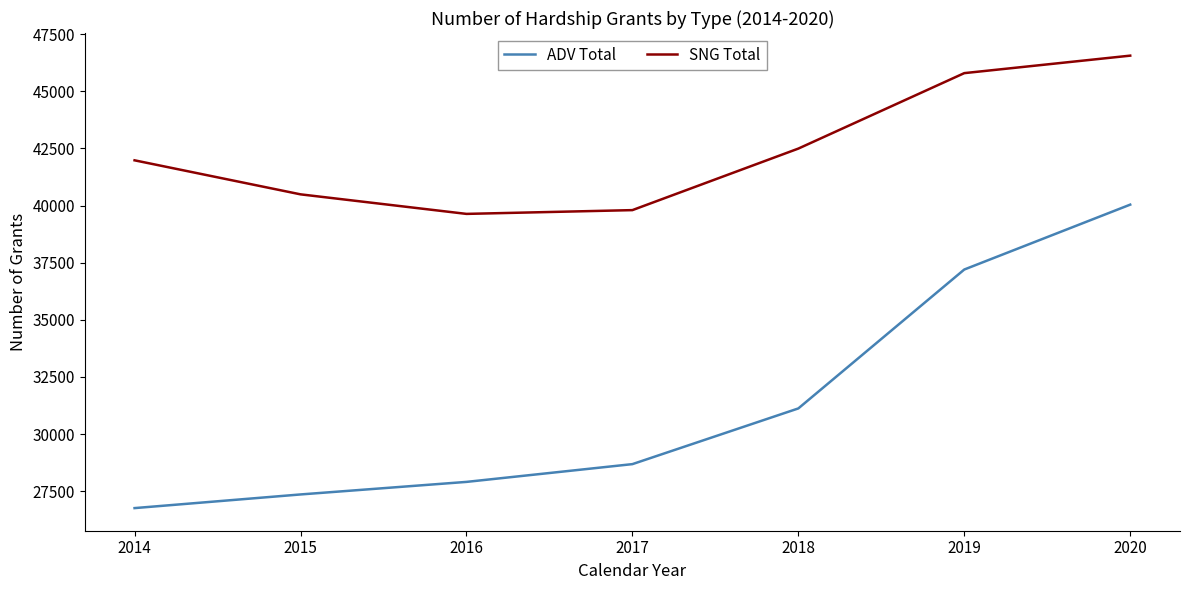

List the series in order of their overall mean, highest first.

SNG Total, ADV Total